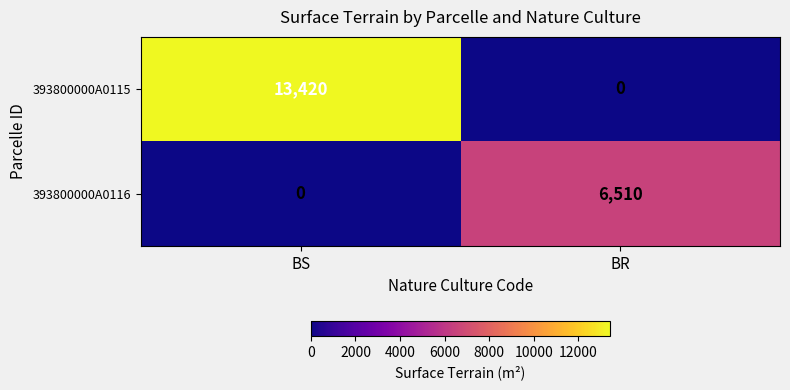

What is the difference between the 393800000A0115 values at BS and BR?

13420